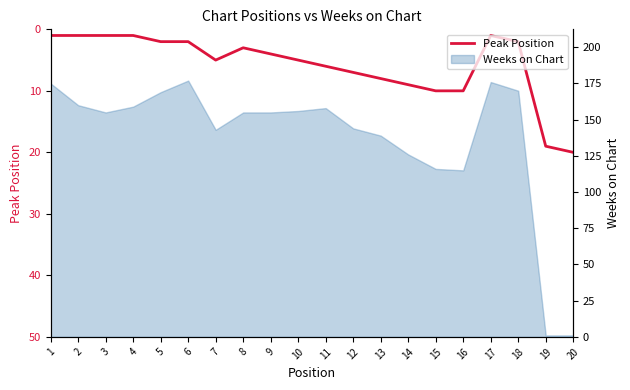

True or false: the data shows 6 at 11.

True